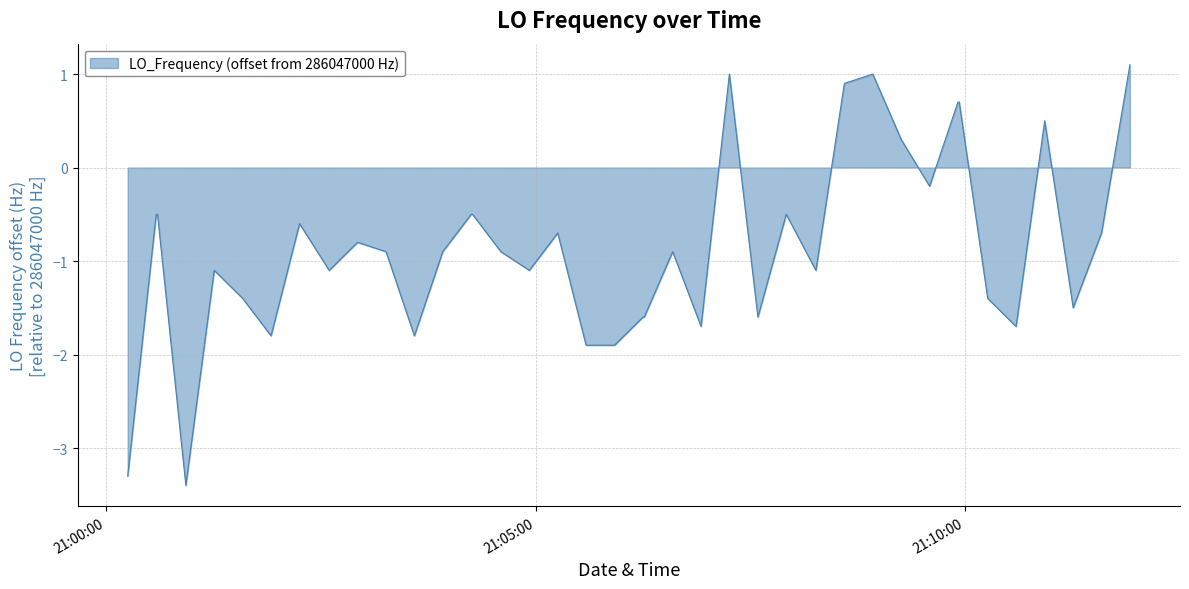

How many lines are shown in the chart?

1